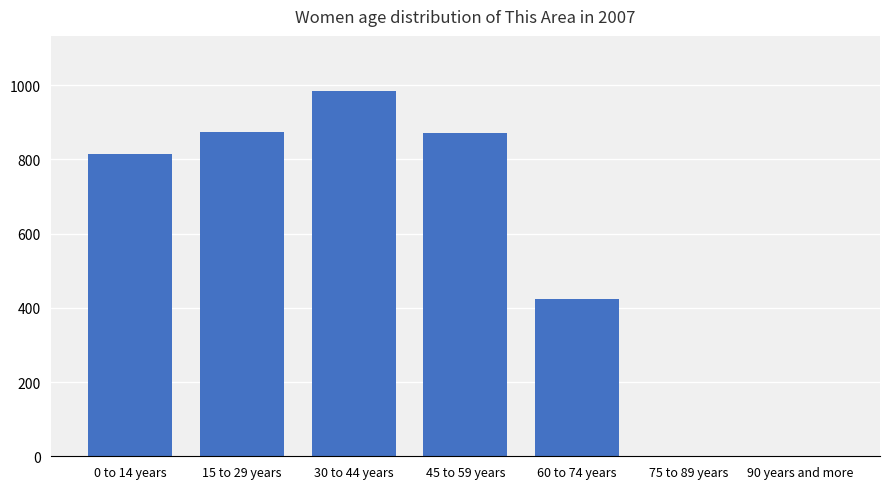

Count the number of categories in the chart.

7